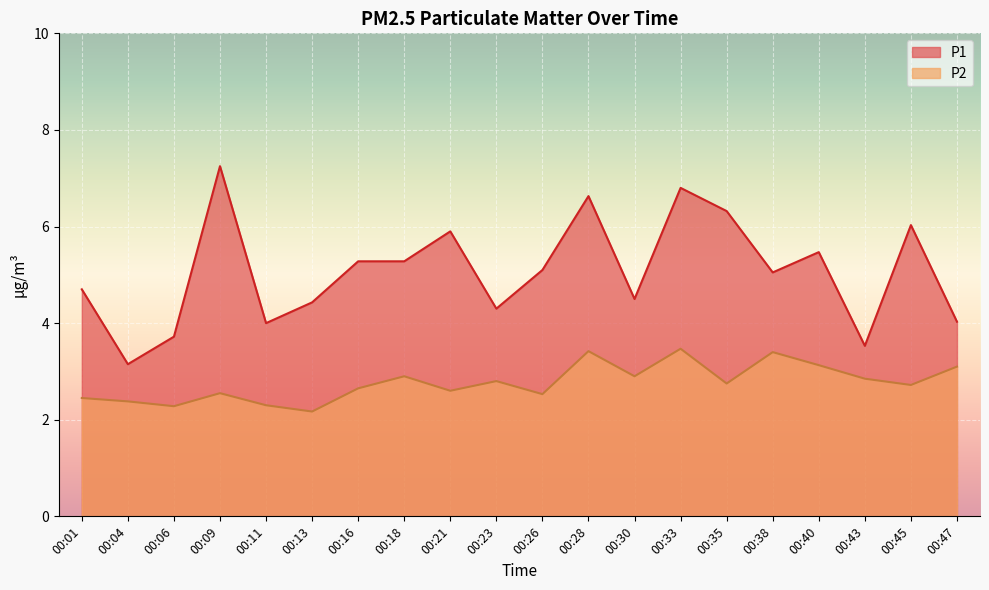

Between 00:09 and 00:40, which is larger?

00:09